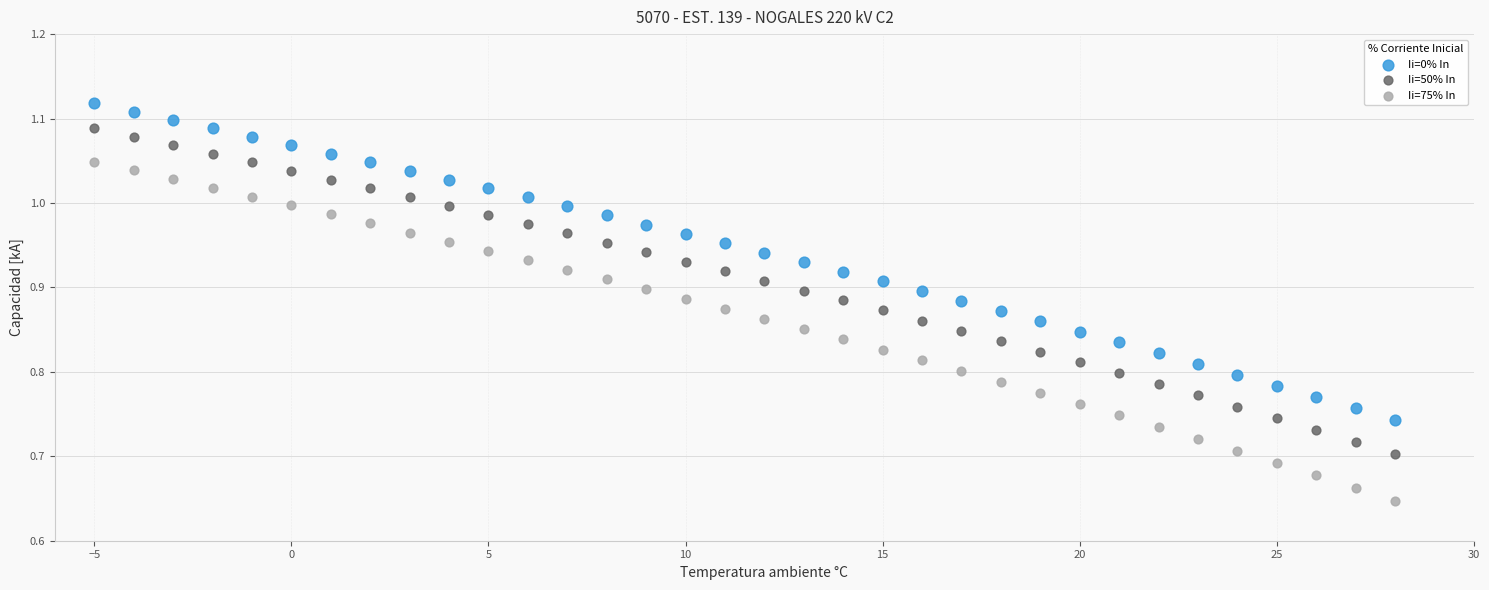

Which series reaches the maximum Y coordinate?

Ii=0% In